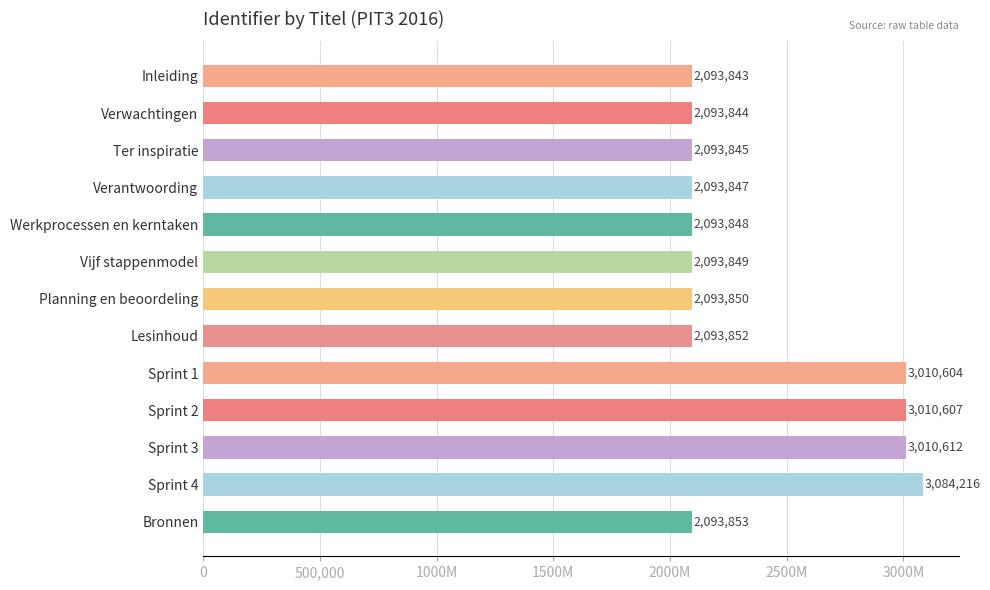

Where is the data nearest to the value 2589029?

Sprint 1